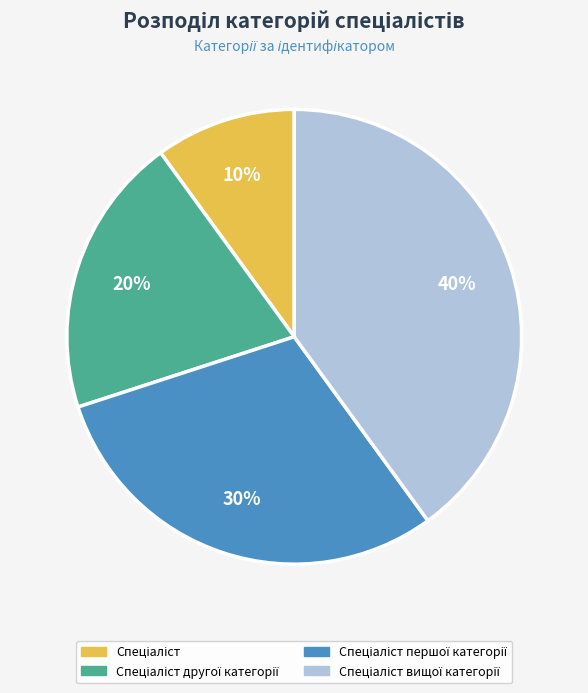

To the nearest percent, what is the difference between the largest and smallest slice percentages?

30%